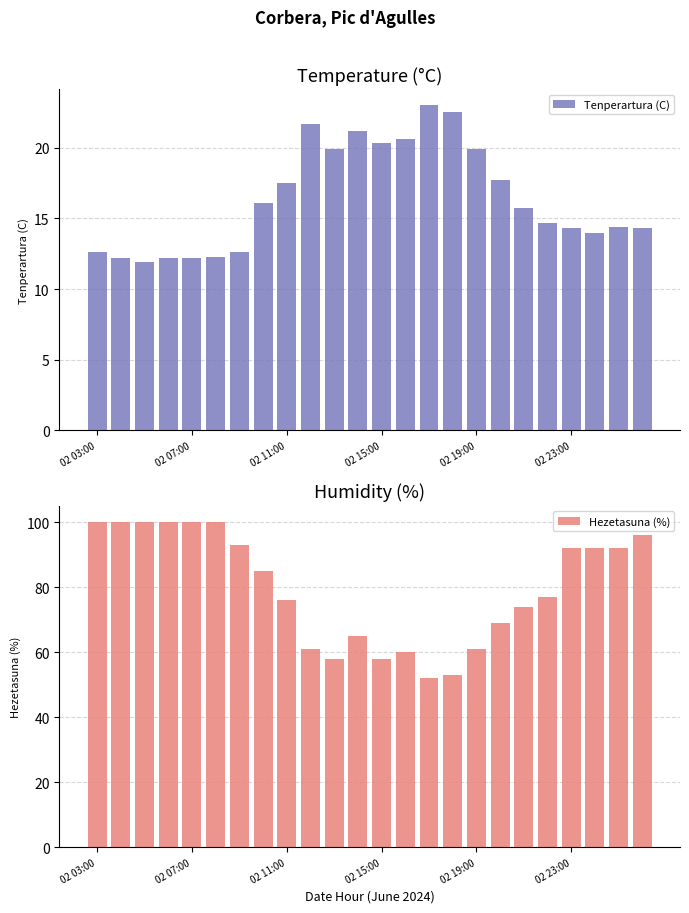

Which category has the highest value in the Tenperartura (C) series?

14